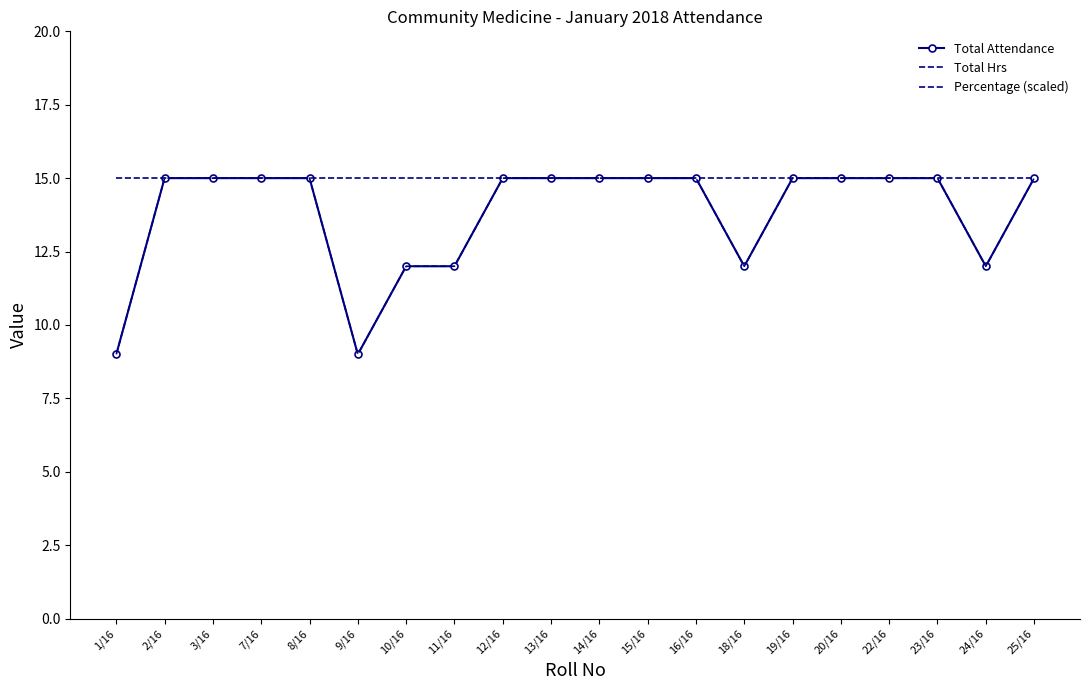

At which category does Total Attendance reach its first local valley?

9/16